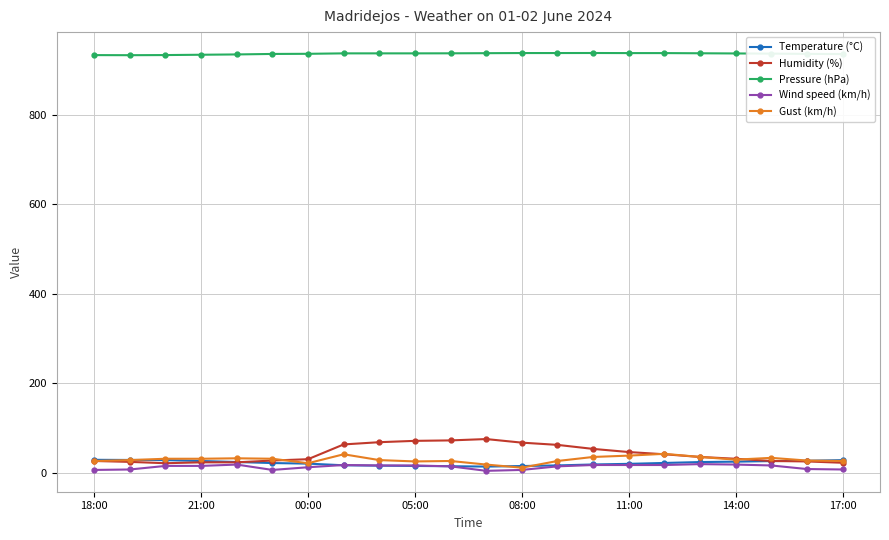

At how many categories does at least one series exceed 536?

22